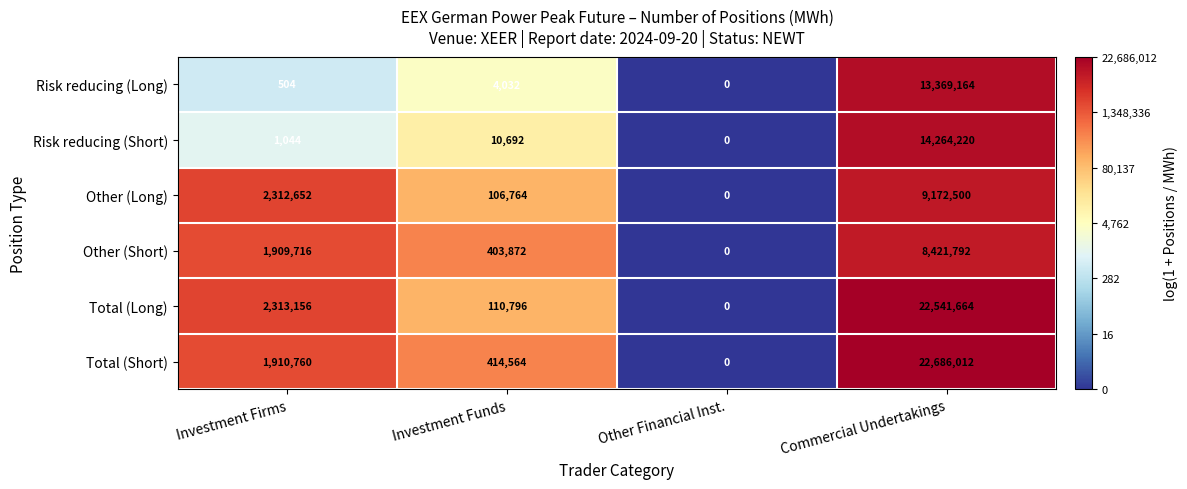

At which label does Total (Short) reach its minimum?

Other Financial Inst.